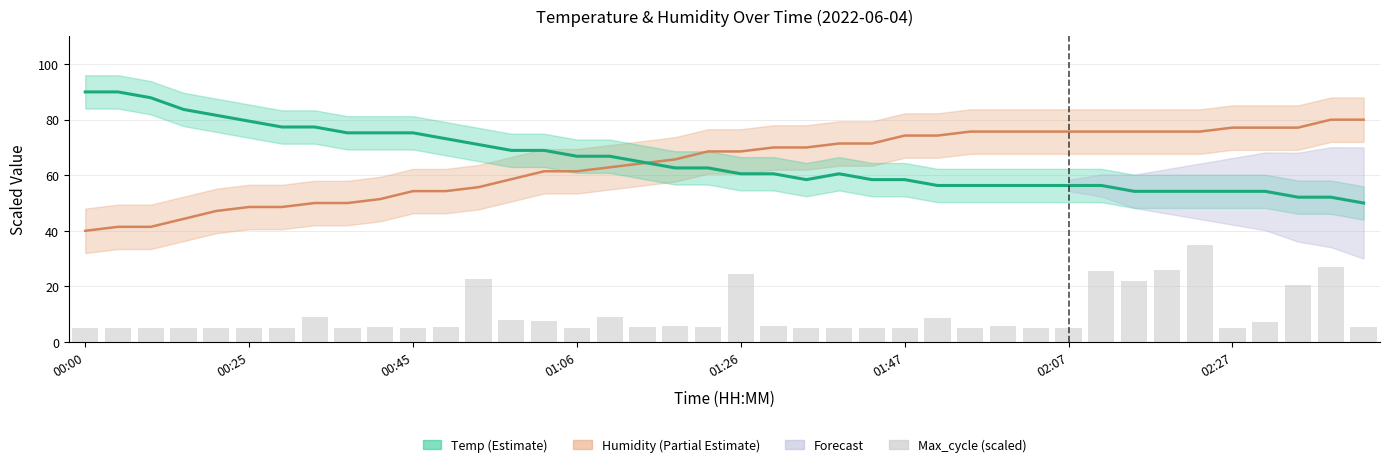

True or false: the data shows 3.0 at 21.

False